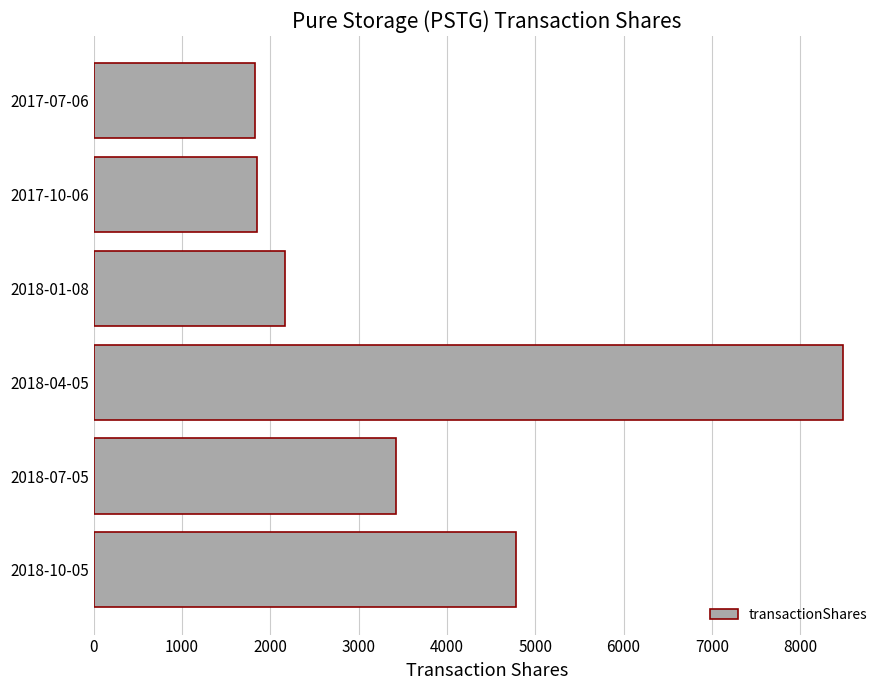

What is the sum of the values at 2017-10-06 and 2017-07-06?

3679